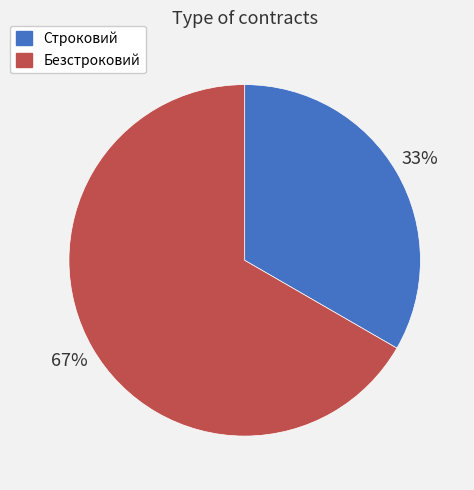

Rank the categories by value from highest to lowest.

Безстроковий, Строковий